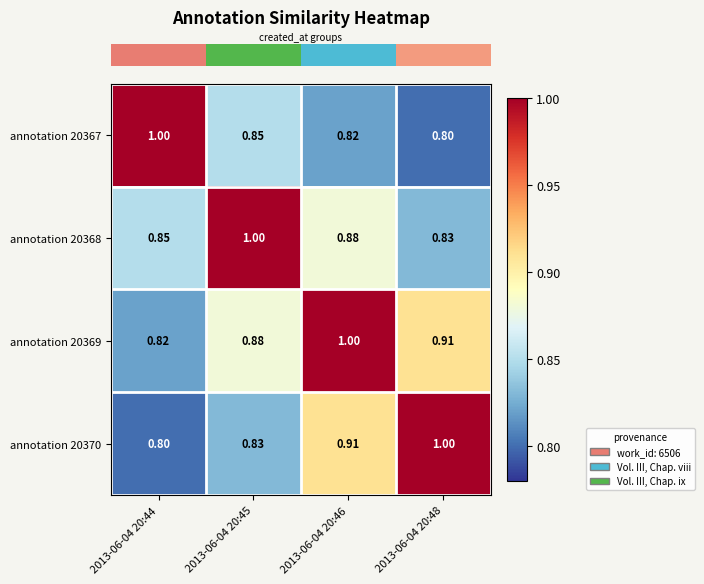

Is the value of annotation 20367 at 2013-06-04 20:48 greater than the value of annotation 20368 at 2013-06-04 20:46?

No